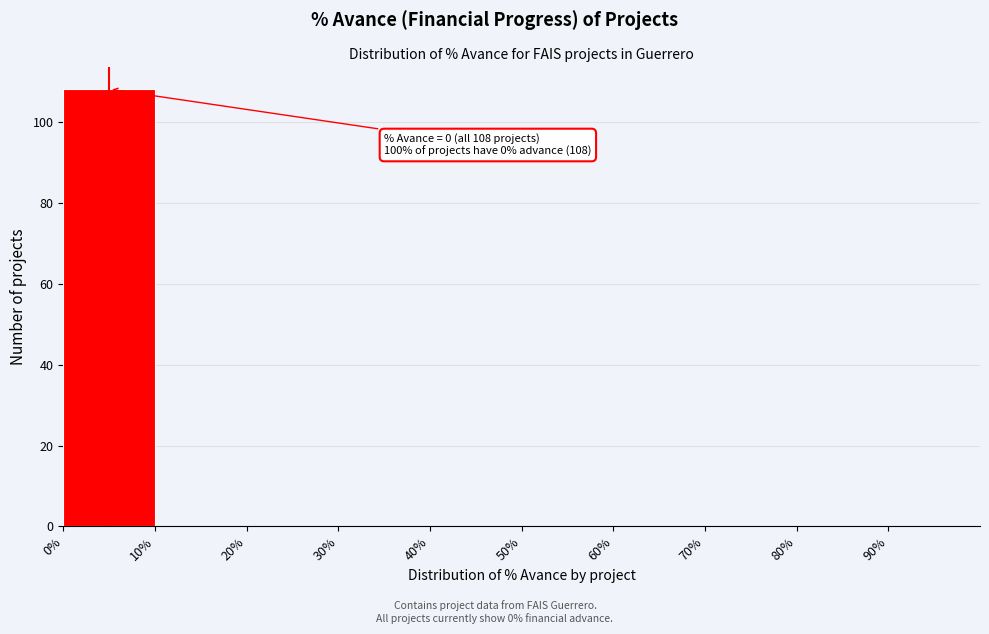

Over which range of the x-axis is the bar tallest?

0 to 10